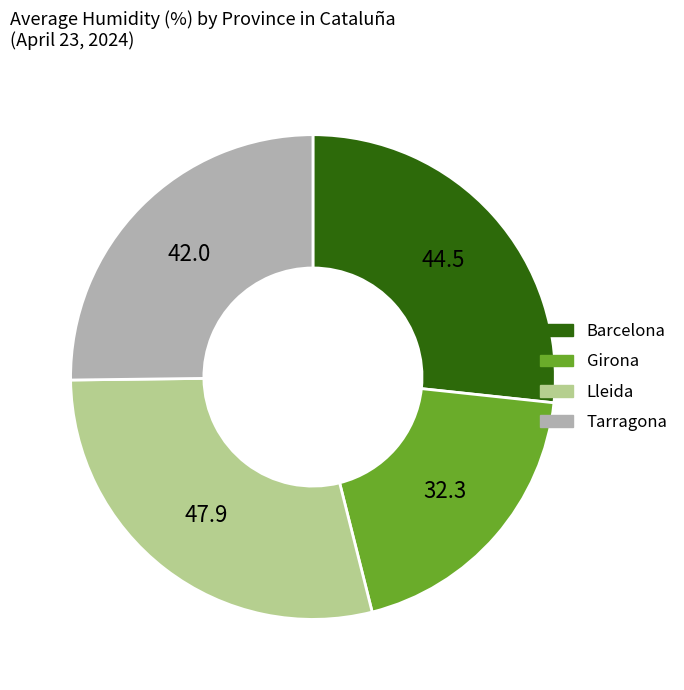

What is the ratio of the value at Lleida to the value at Girona?

1.5